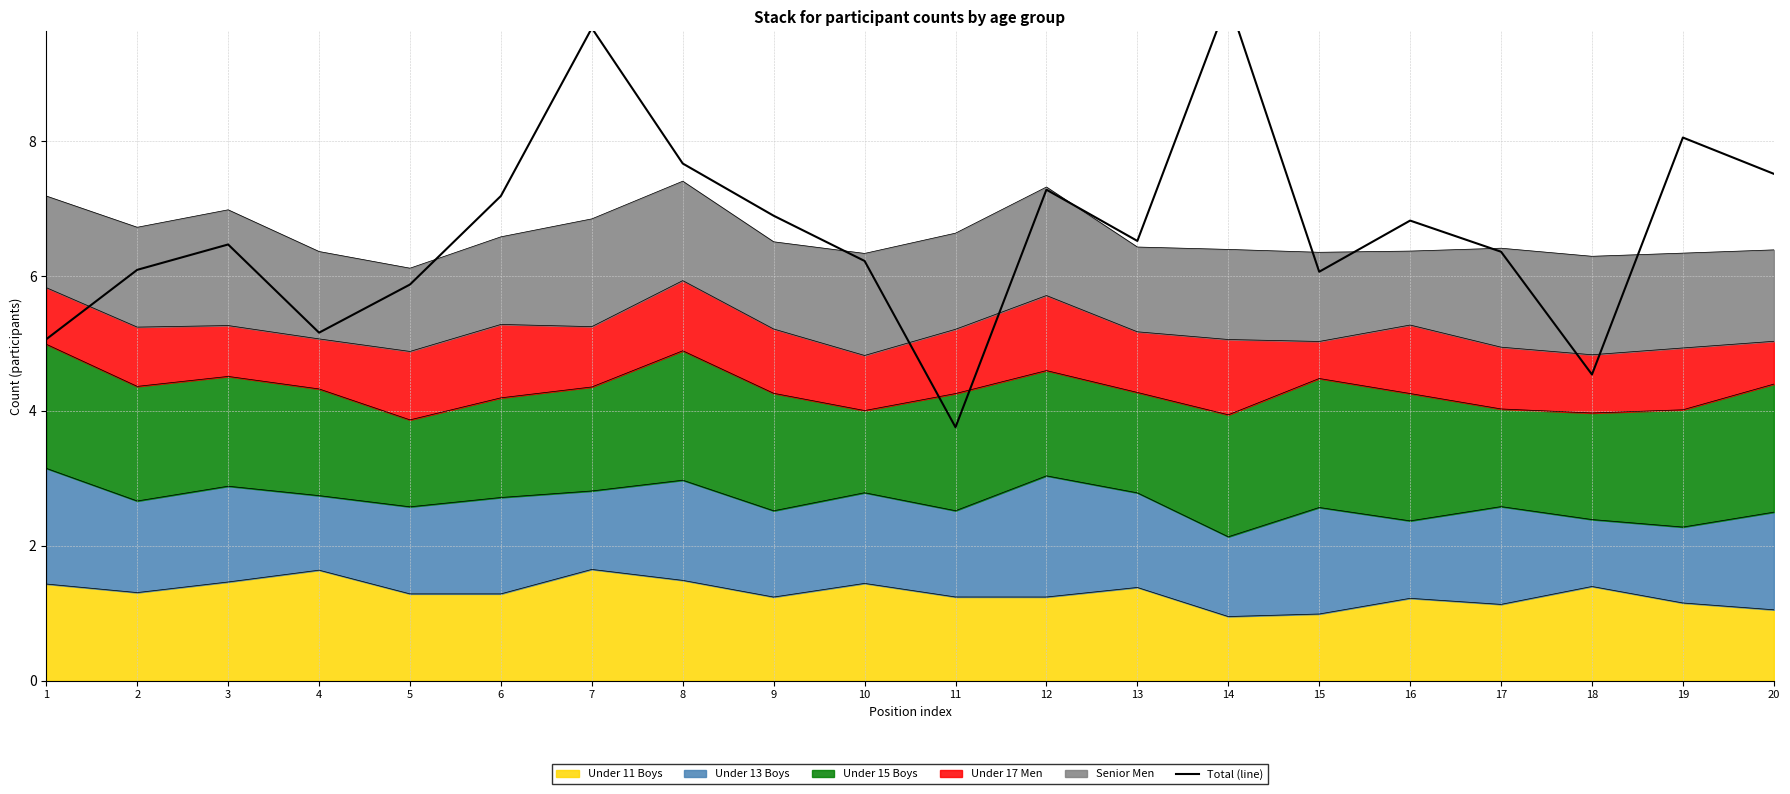

Where does the data first go above 6?

2